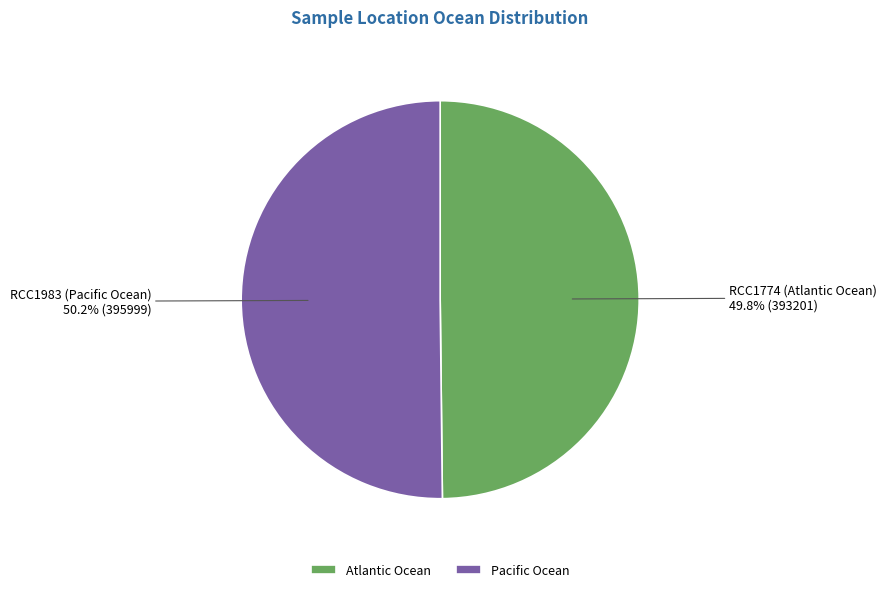

Does any single category account for the majority?

Yes